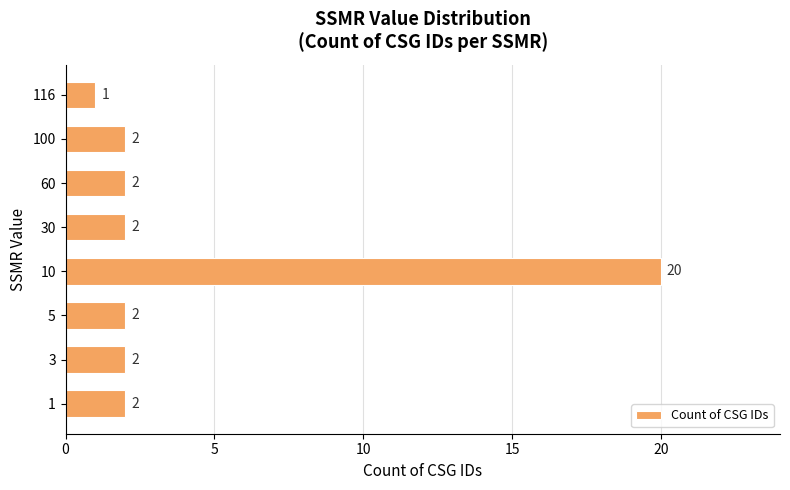

Approximately how many times larger is the value at 5 compared to 100?

1.0